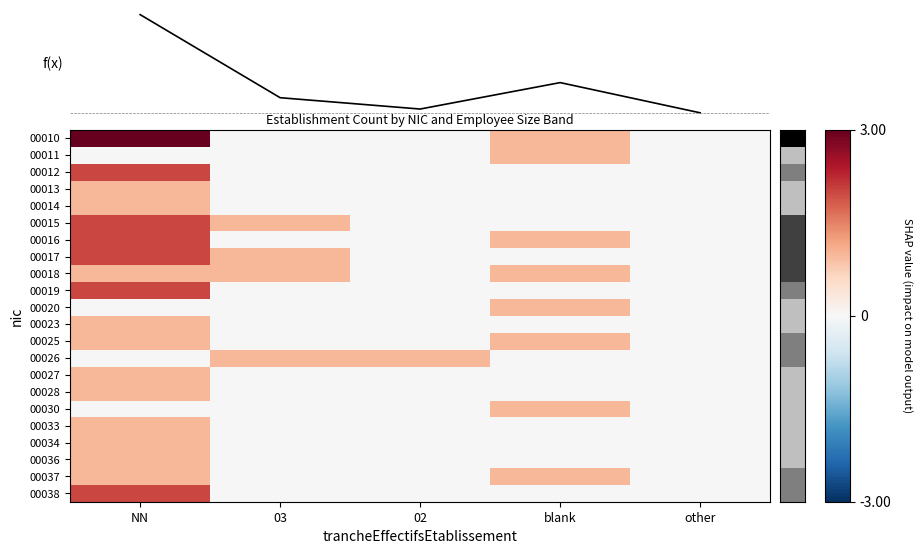

List the series in order of their peak value, lowest first.

00011, 00013, 00014, 00018, 00020, 00023, 00025, 00026, 00027, 00028, 00030, 00033, 00034, 00036, 00037, 00012, 00015, 00016, 00017, 00019, 00038, 00010